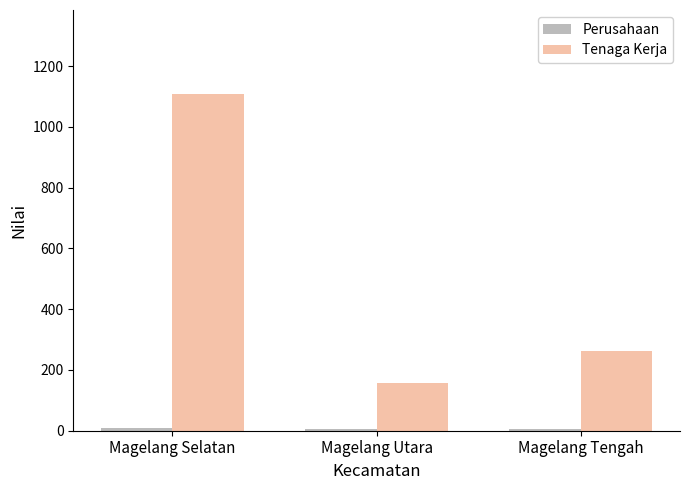

What position from the left is Magelang Tengah?

3